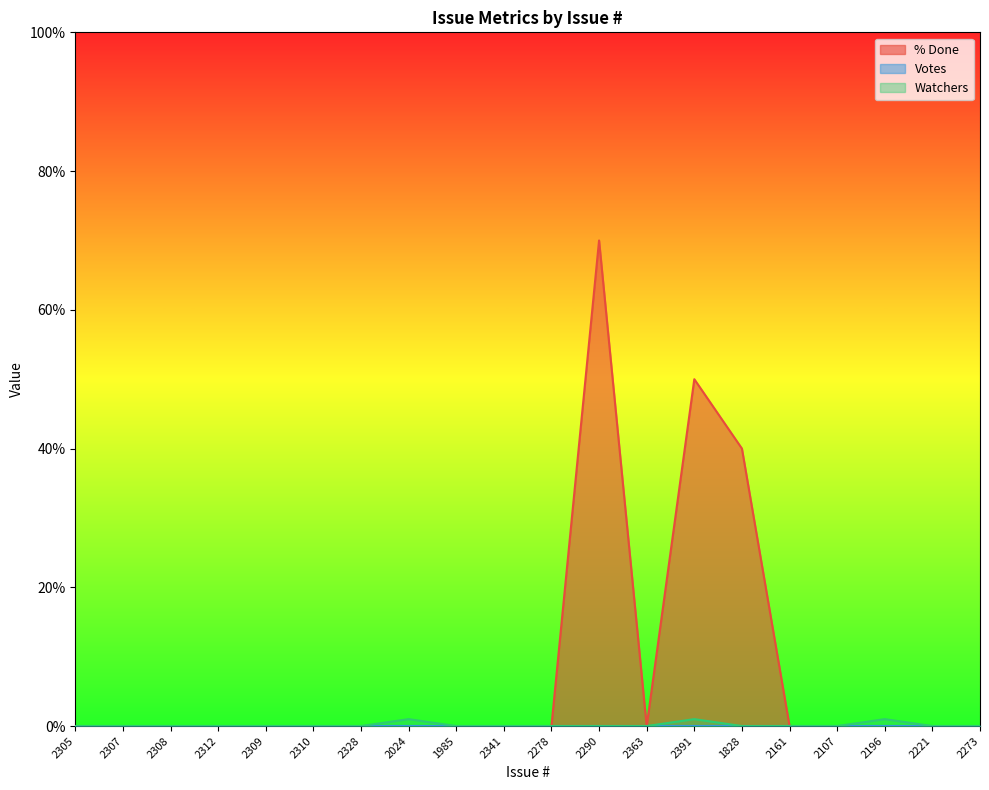

In % Done, how many points are lower than both neighbors (excluding endpoints)?

1